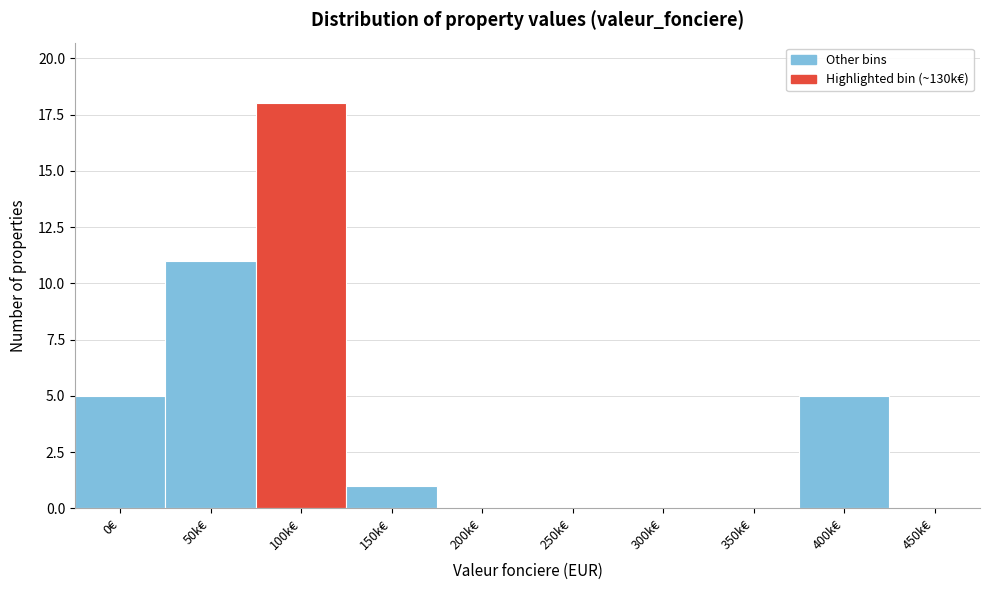

Reading right to left, extract all data points from this chart.

450k€=0	400k€=5	350k€=0	300k€=0	250k€=0	200k€=0	150k€=1	100k€=18	50k€=11	0€=5